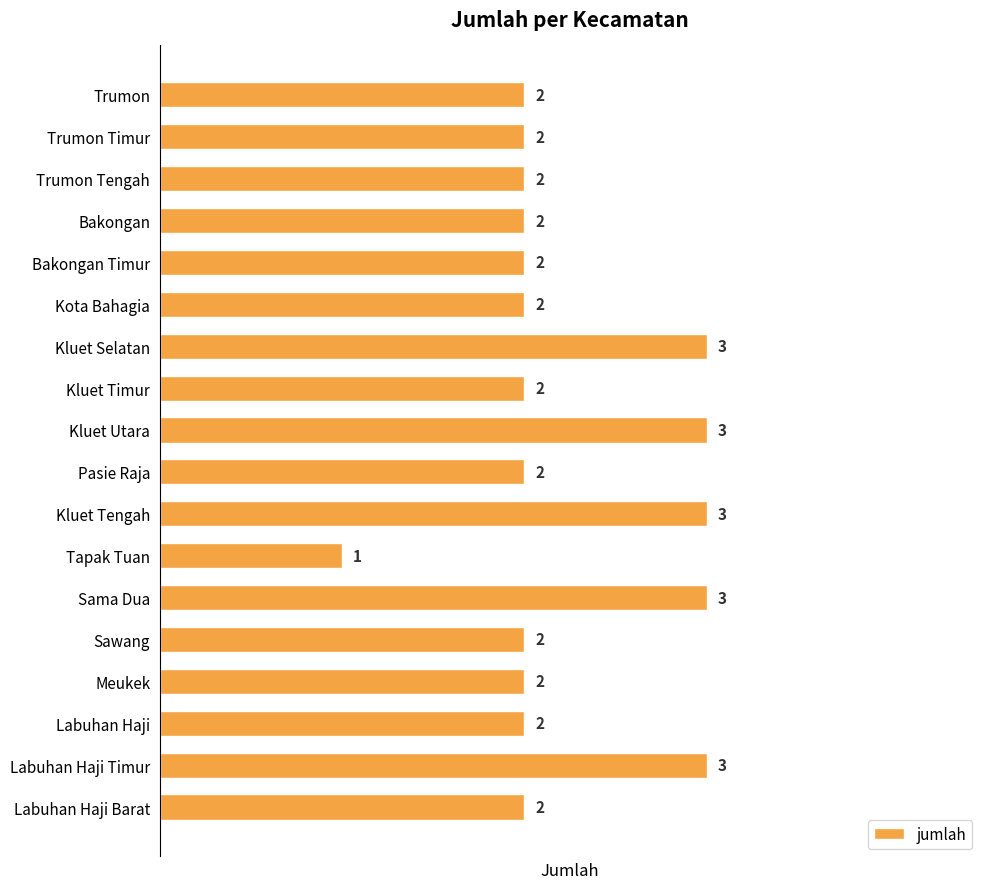

What is the average value?

2